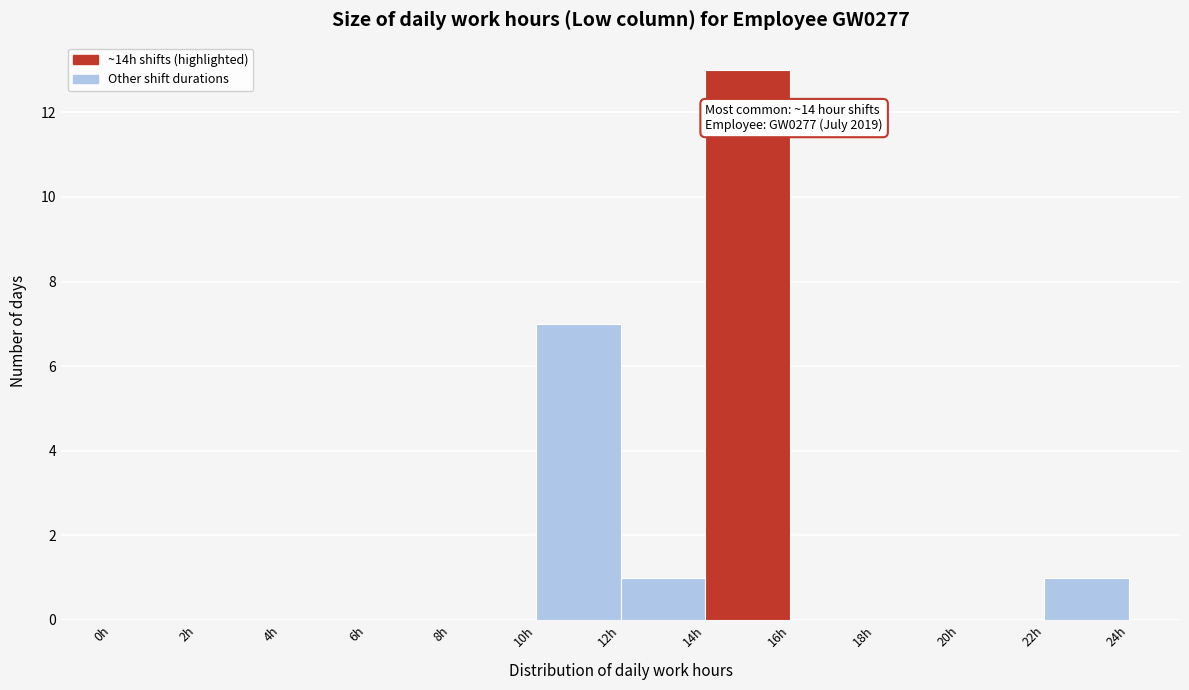

Over which range of the x-axis is the bar tallest?

14 to 16